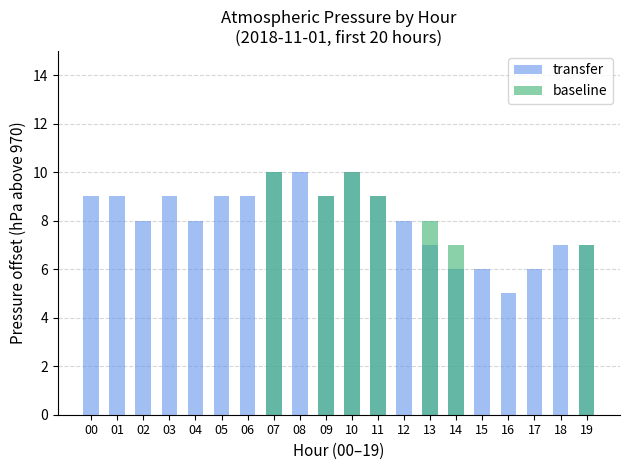

Reading left to right, list all the values displayed in this chart.

transfer: 9	9	8	9	8	9	9	10	10	9	10	9	8	7	6	6	5	6	7	7
baseline: 0	0	0	0	0	0	0	10	0	9	10	9	0	8	7	0	0	0	0	7